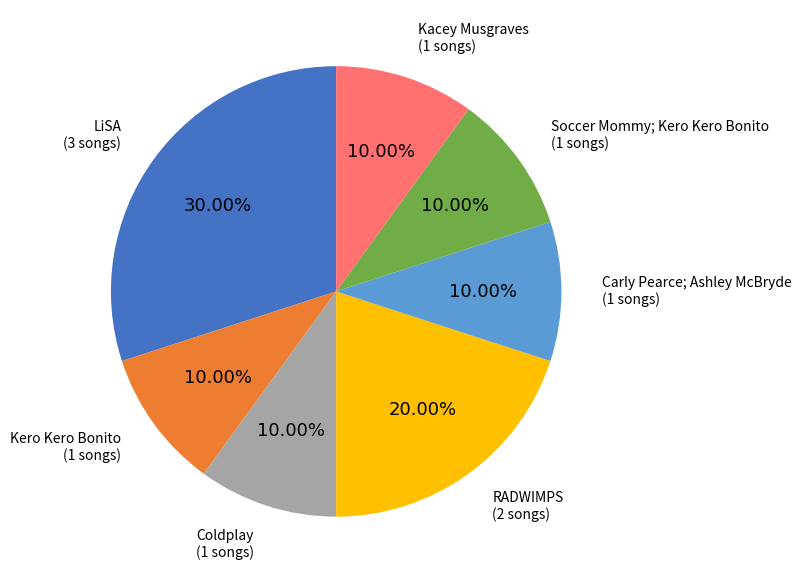

What is the largest slice in the pie chart?

LiSA